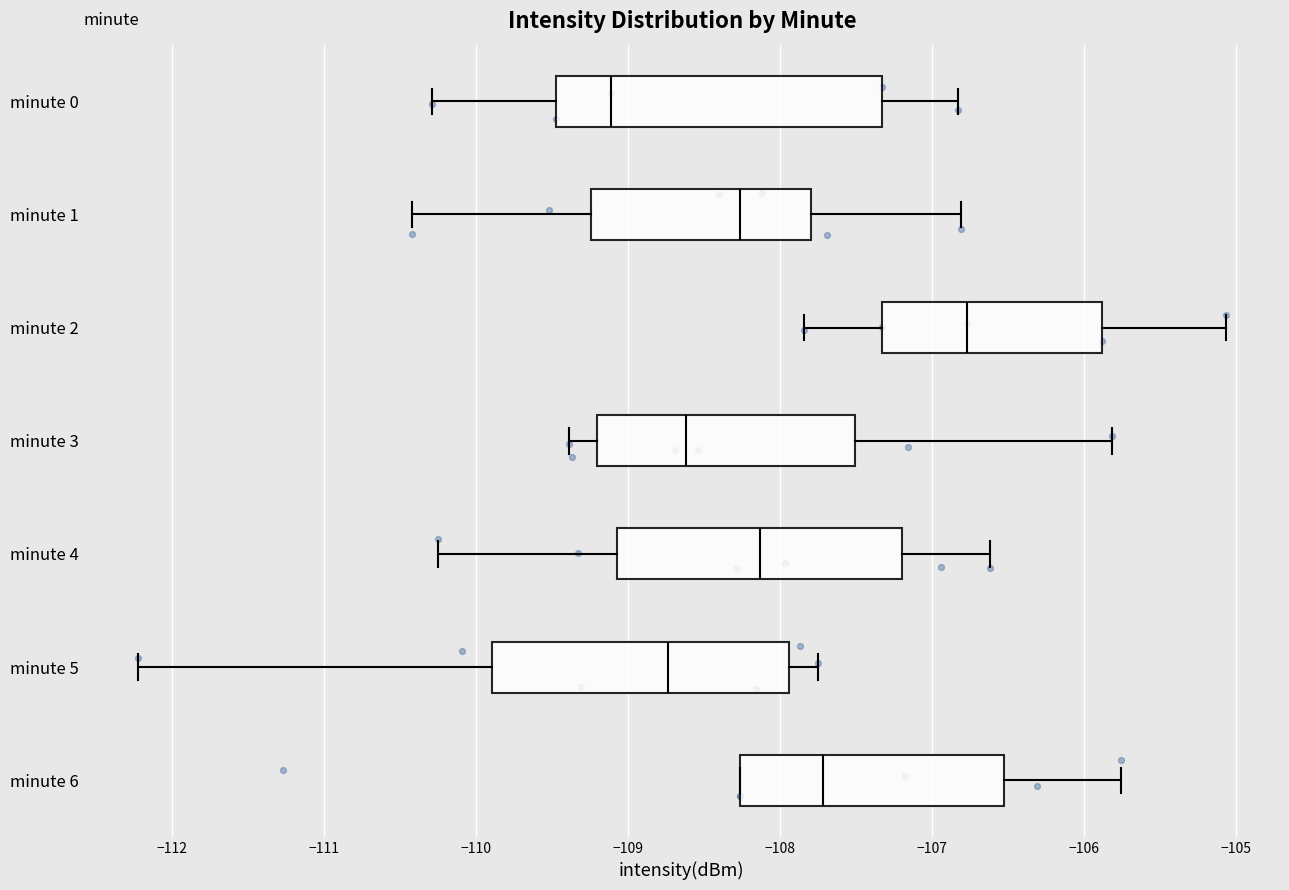

Where does the median line of the box for minute 6 sit on the x-axis? The values are not printed on the chart, so give them approximately, as read against the axis.

-107.7